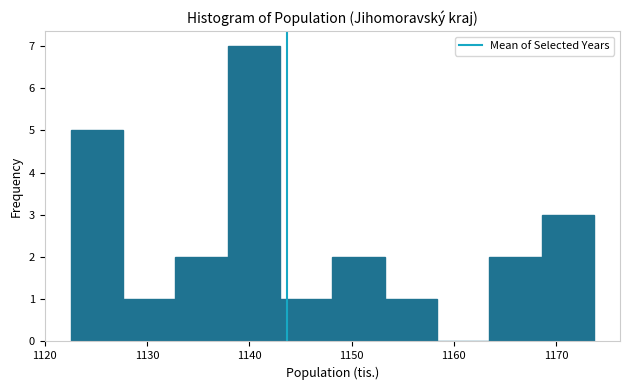

Which range on the x-axis has the tallest bar?

1138 to 1143